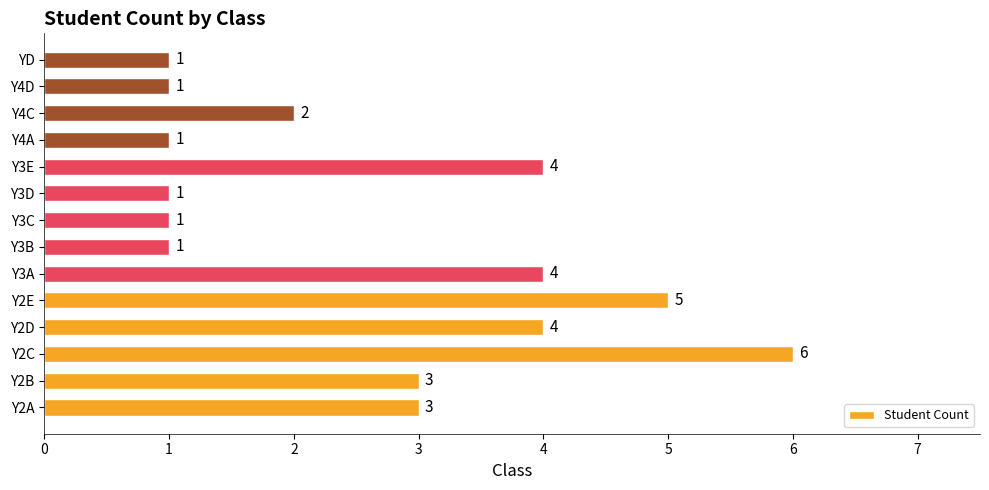

Reading top to bottom, transcribe all the data shown in this chart.

1	1	2	1	4	1	1	1	4	5	4	6	3	3